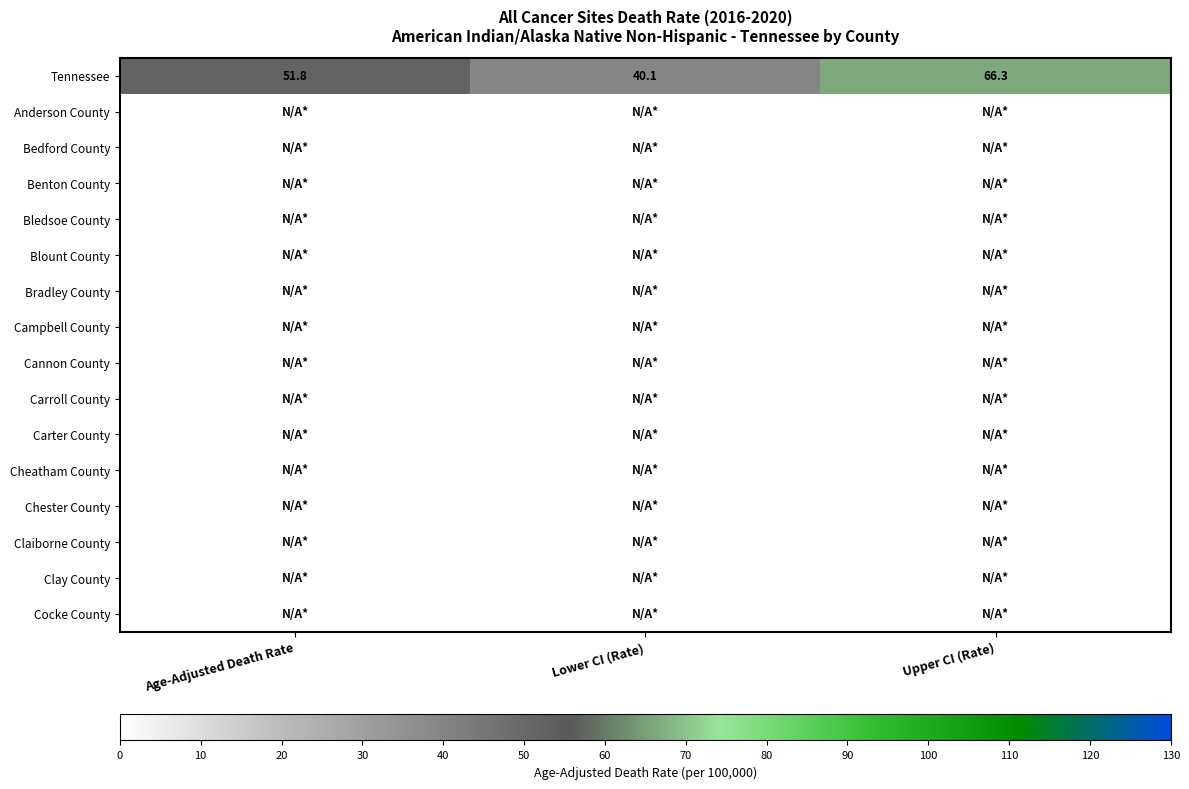

True or false: Tennessee has a value of 51.8 at Age-Adjusted Death Rate.

True